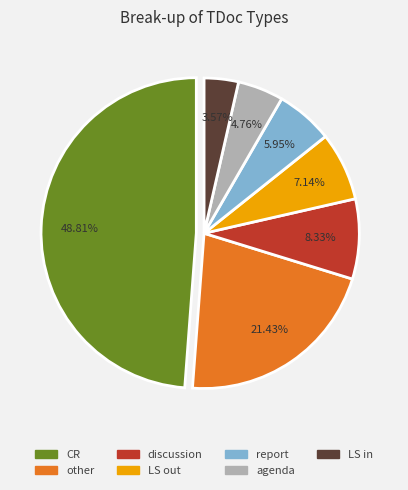

Does any single category account for the majority?

No